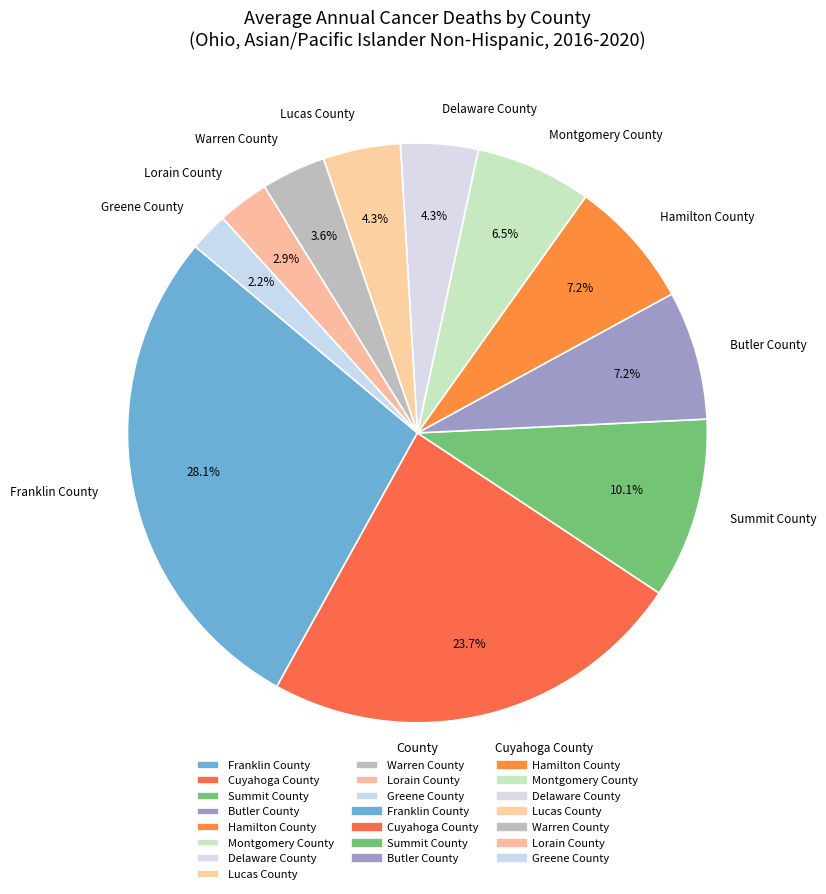

Does any single category account for the majority?

No